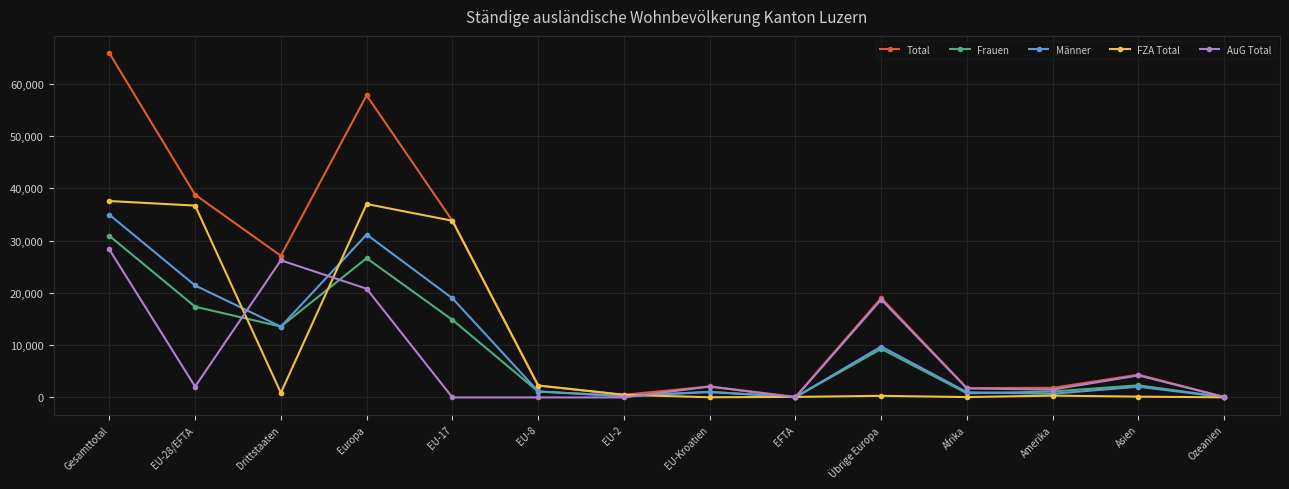

The value of Frauen at EU-8 is 1115. True or false?

True